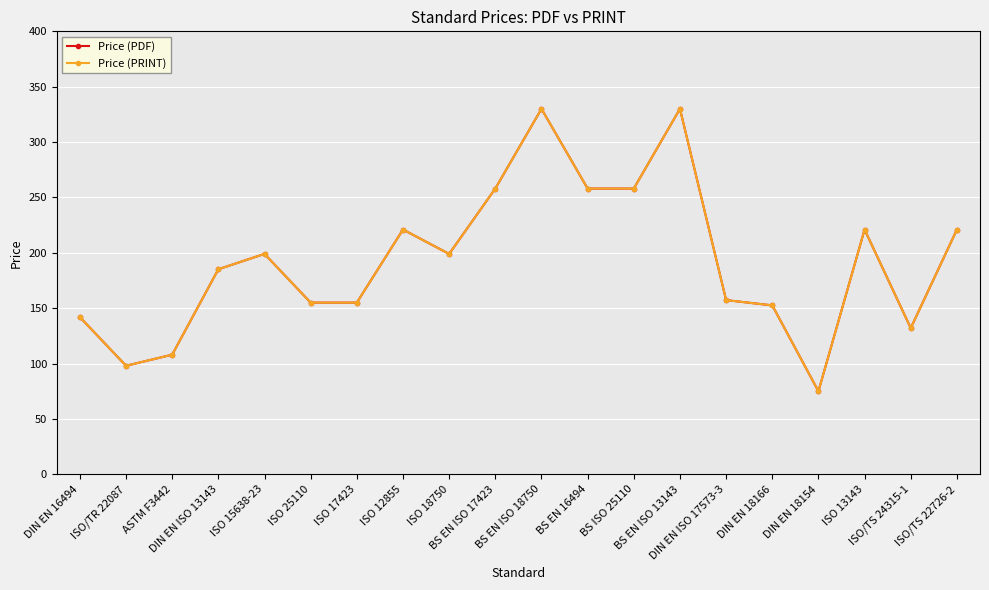

Which series has the largest range (max minus min)?

Price (PDF)